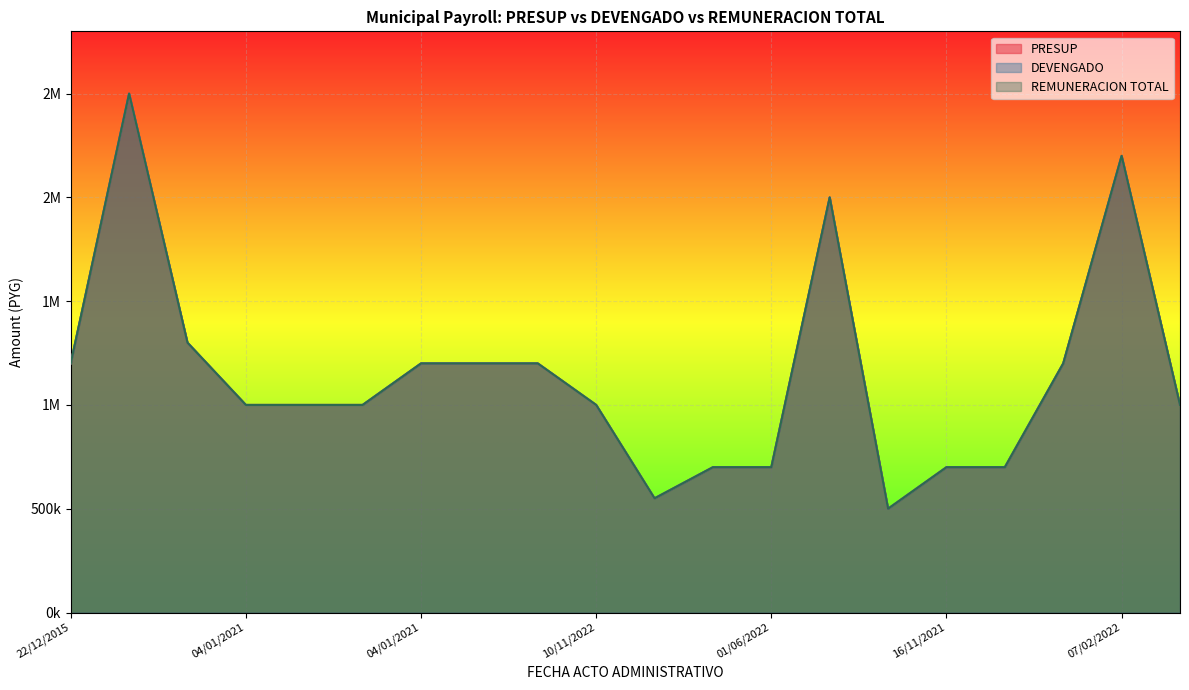

Rank the series by their maximum value, from lowest to highest.

PRESUP, DEVENGADO, REMUNERACION TOTAL